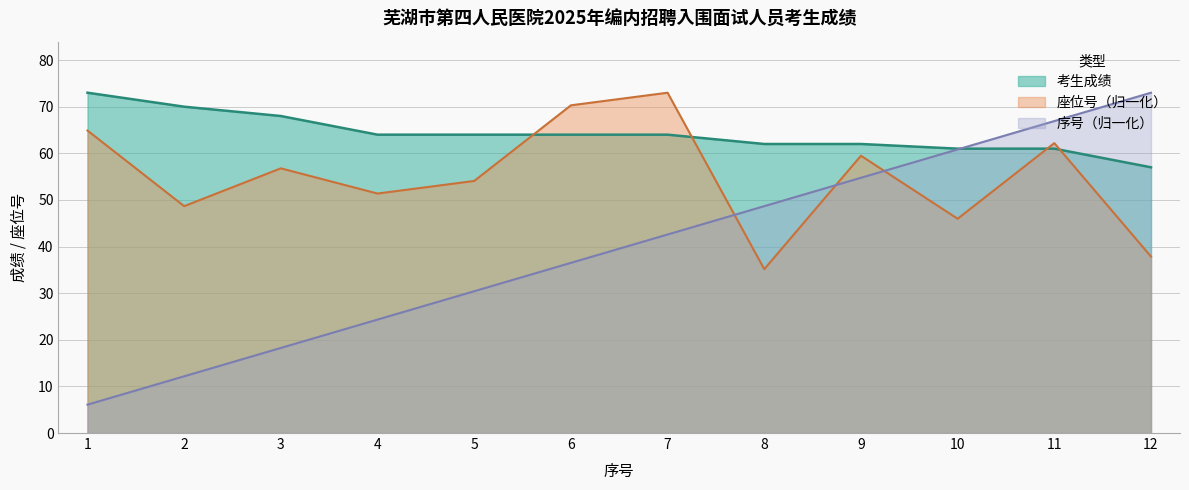

What is the average value of the 考生成绩 series?

64.2